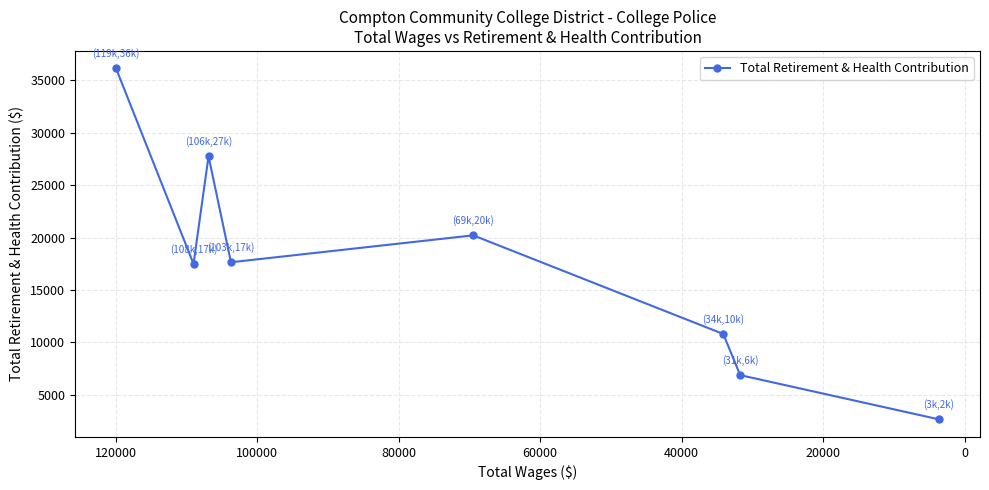

How many lines are shown in the chart?

1